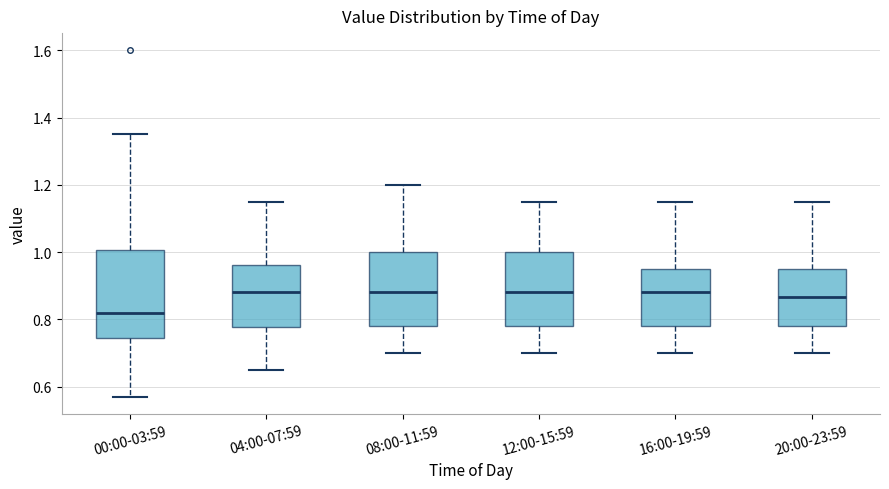

Reading left to right, transcribe this box plot: for each box, give where its median line is, the range the box spans, and where its two whiskers end, as read against the y-axis. The values are not printed on the chart, so give them approximately, as read against the axis.

00:00-03:59: median 0.82, box 0.74 to 1.00, whiskers 0.58 to 1.36
04:00-07:59: median 0.88, box 0.78 to 0.96, whiskers 0.66 to 1.16
08:00-11:59: median 0.88, box 0.78 to 1.00, whiskers 0.70 to 1.20
12:00-15:59: median 0.88, box 0.78 to 1.00, whiskers 0.70 to 1.16
16:00-19:59: median 0.88, box 0.78 to 0.96, whiskers 0.70 to 1.16
20:00-23:59: median 0.86, box 0.78 to 0.96, whiskers 0.70 to 1.16